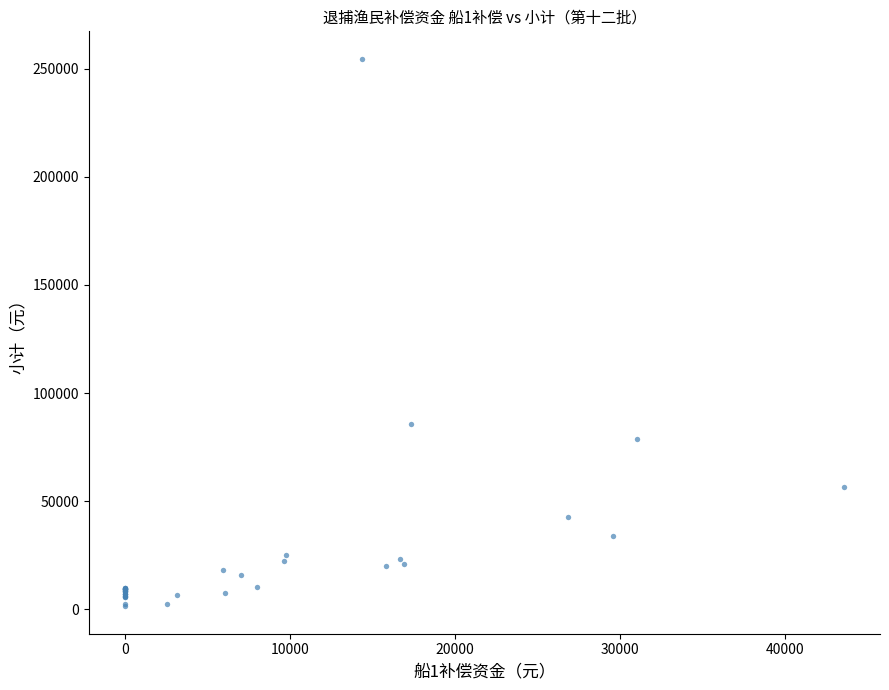

What Y value in the scatter plot is closest to 127982?

85896